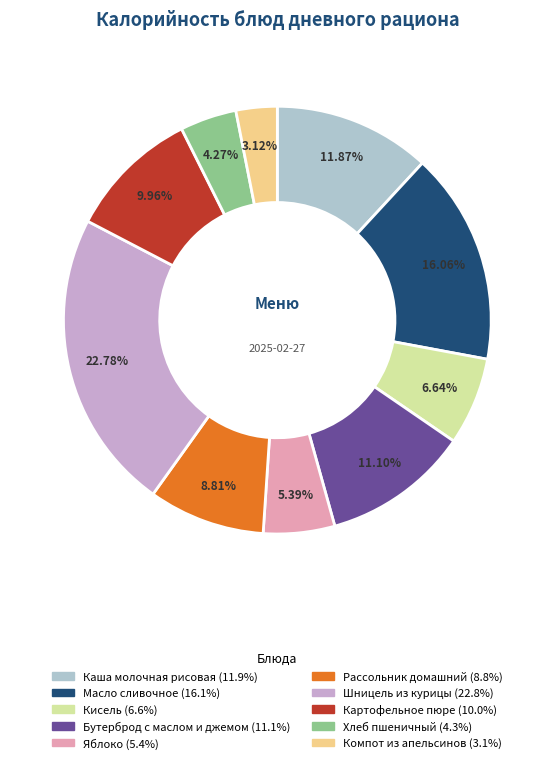

What is the largest slice in the pie chart?

Шницель из курицы